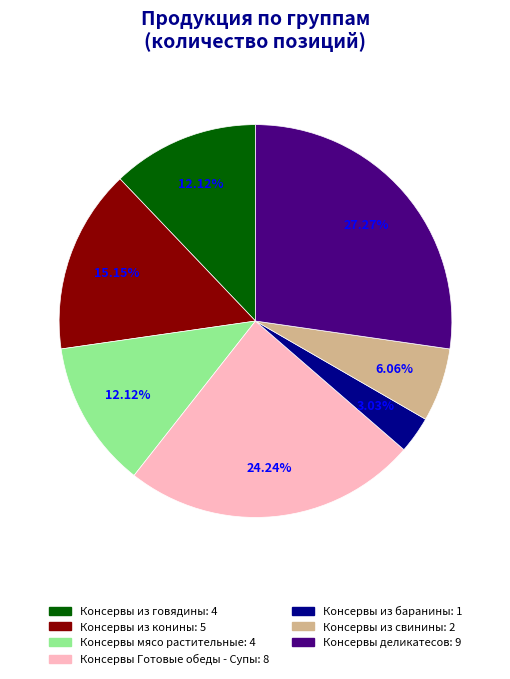

How many segments does this pie chart have?

7